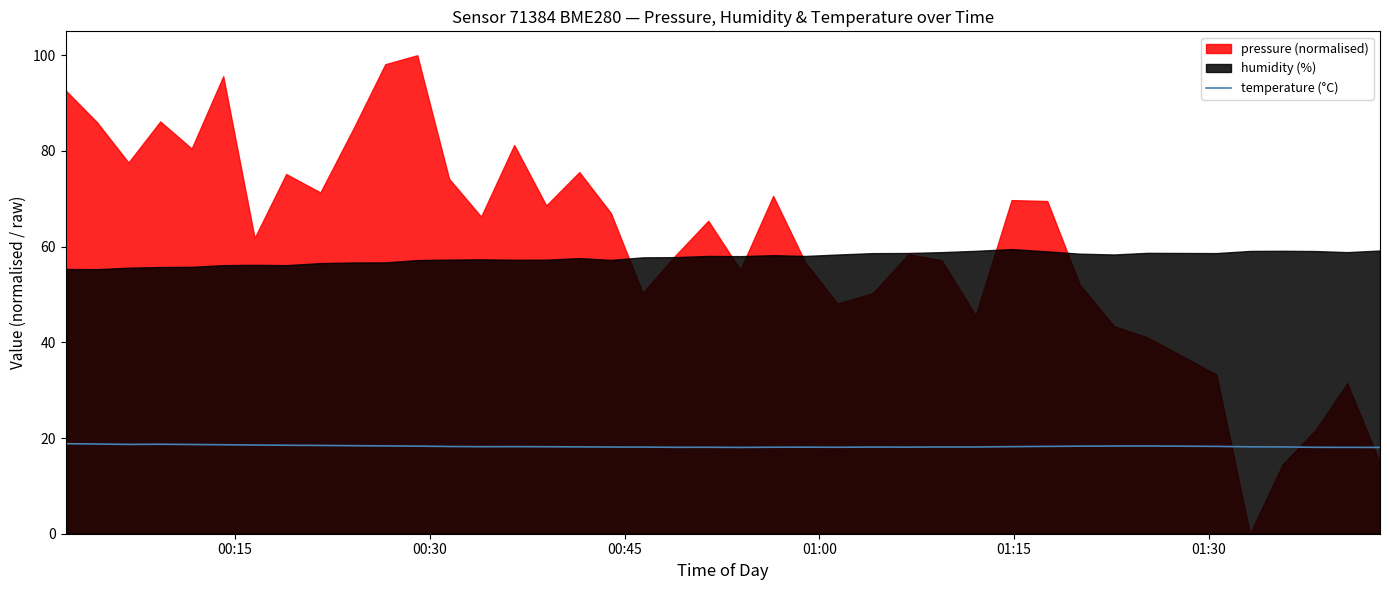

True or false: the data shows 10.8 at 35.

False